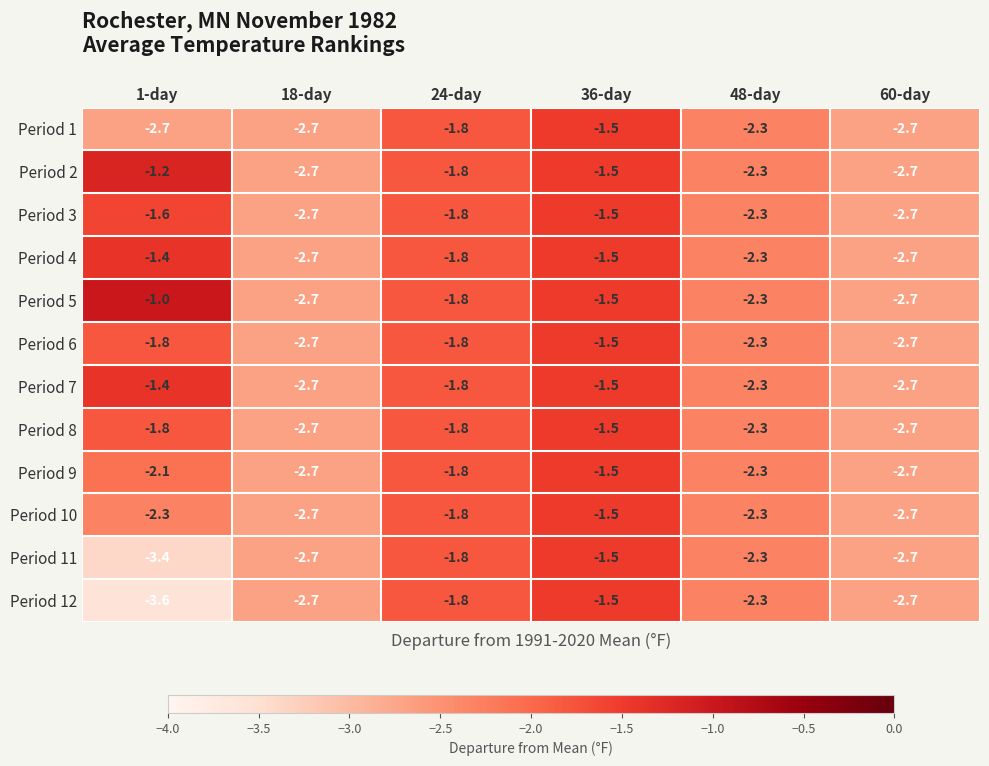

Which series has the widest spread of values?

Period 12